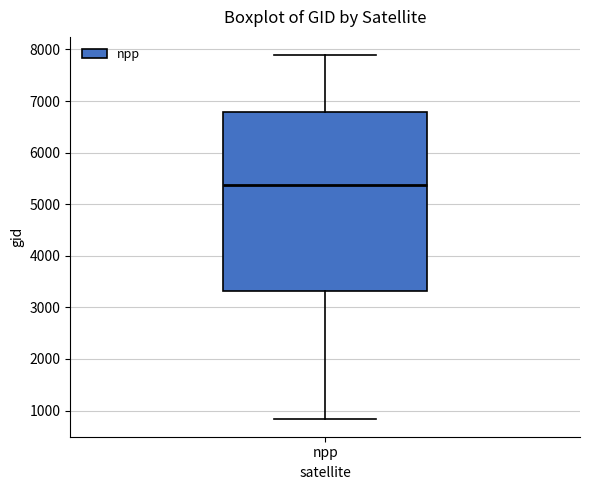

Transcribe this box plot: give where the median line is, the range the box spans, and where the two whiskers end, as read against the y-axis. The values are not printed on the chart, so give them approximately, as read against the axis.

median 5400, box 3300 to 6800, whiskers 800 to 7900